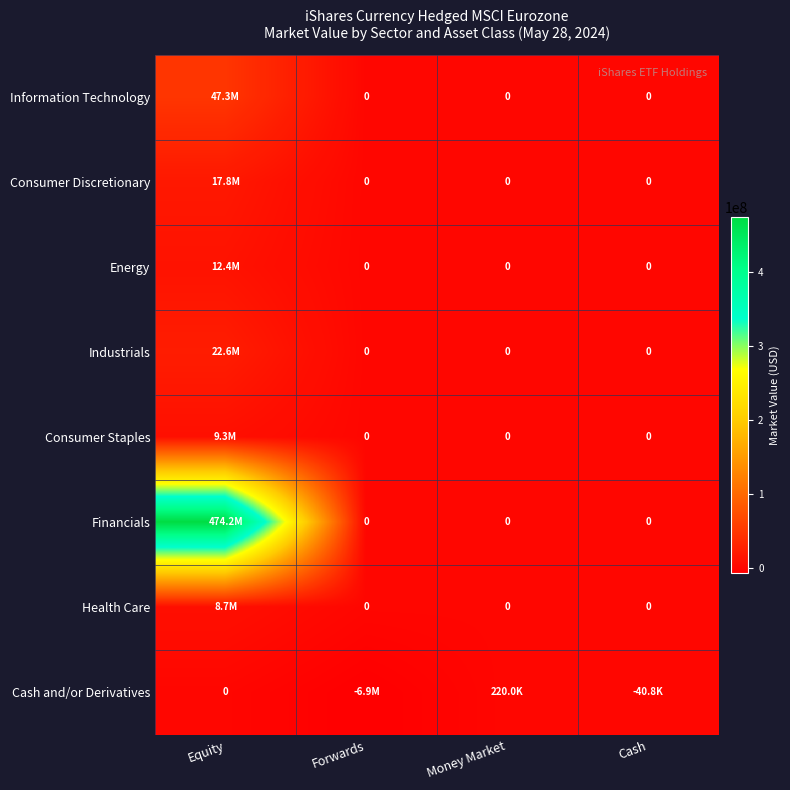

What is the difference between the maximum and second lowest values in the Industrials series?

22637948.5